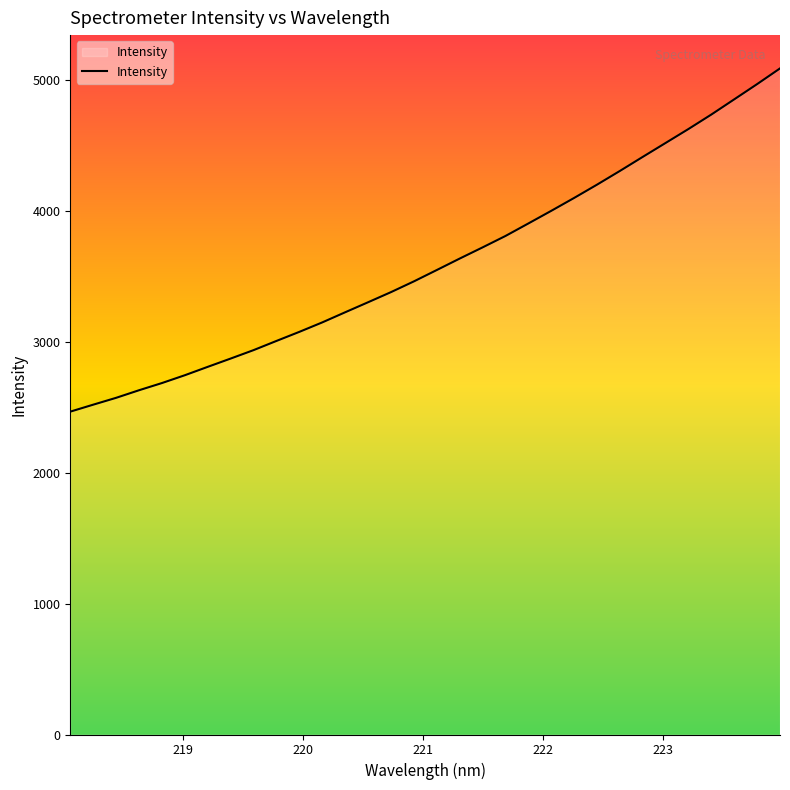

What is the sum of all values?

115237.5